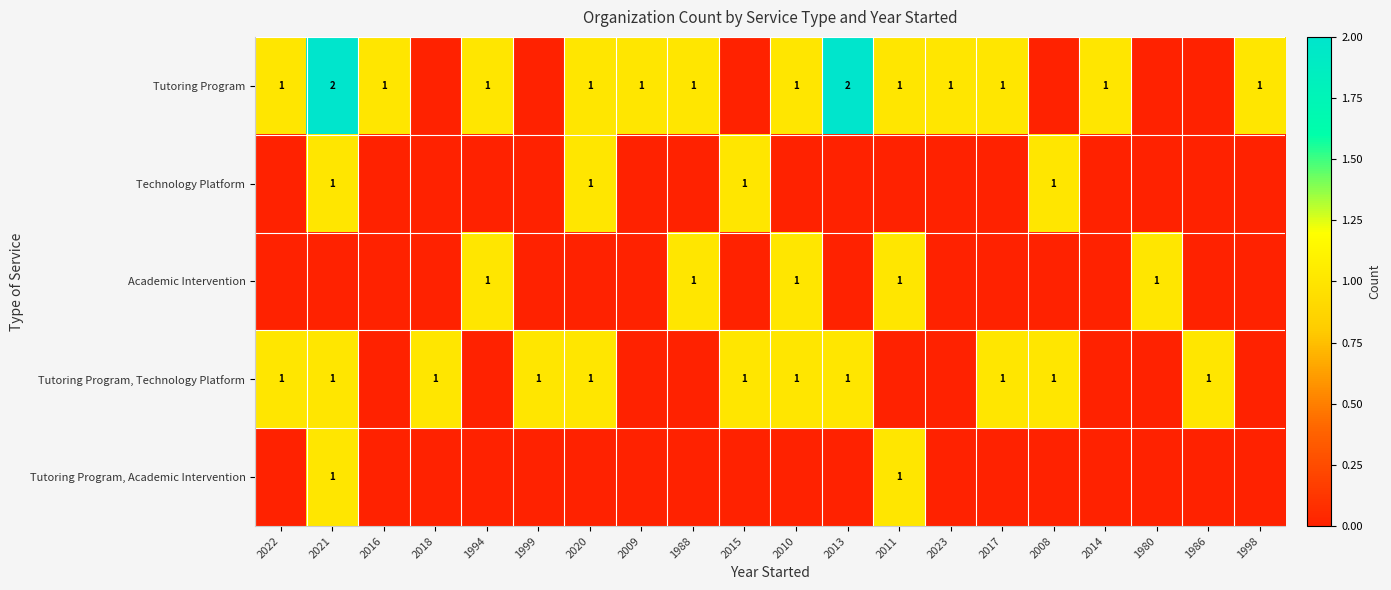

Is it true that Tutoring Program equals 2 at 2009?

False